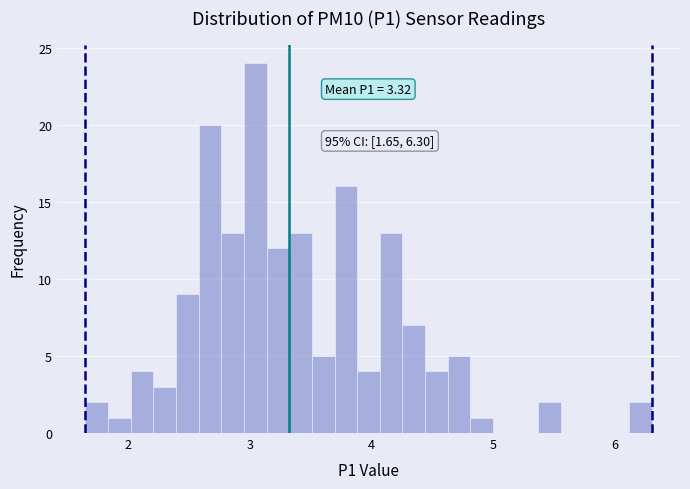

Read against the x-axis, roughly where is the centre of the tallest bar?

3.0